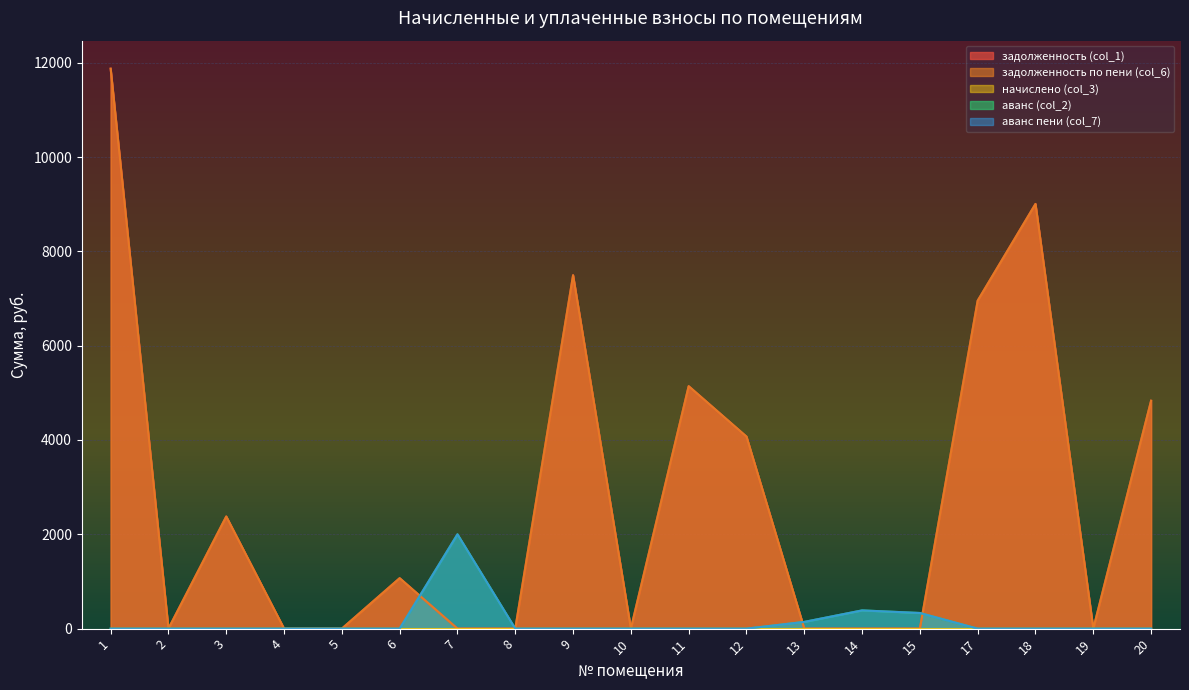

Does the chart display data point markers on the line(s)?

No